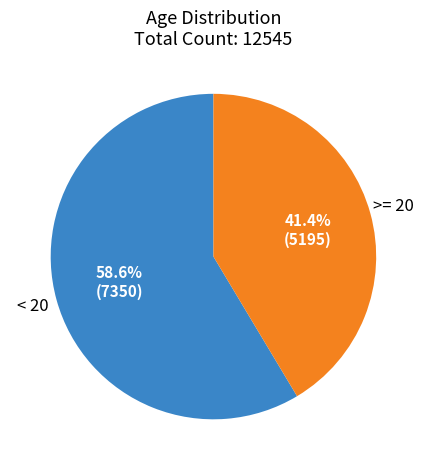

Is there a majority slice in this chart?

Yes